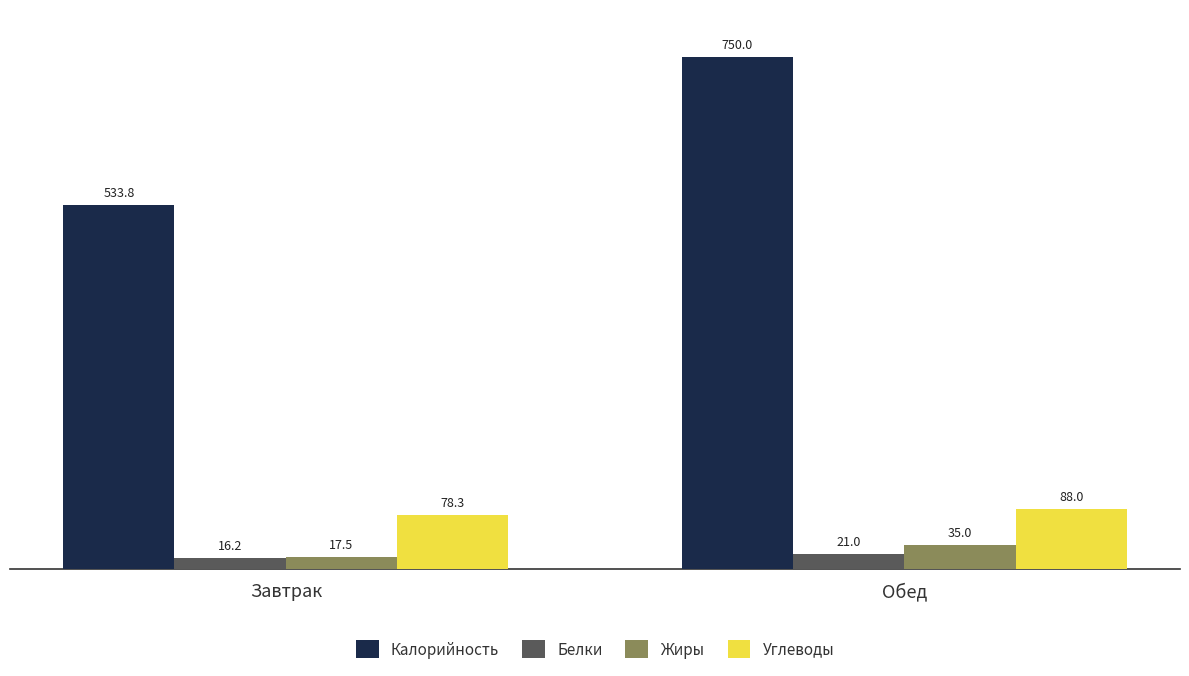

What is the difference between the Белки values at Завтрак and Обед?

4.8